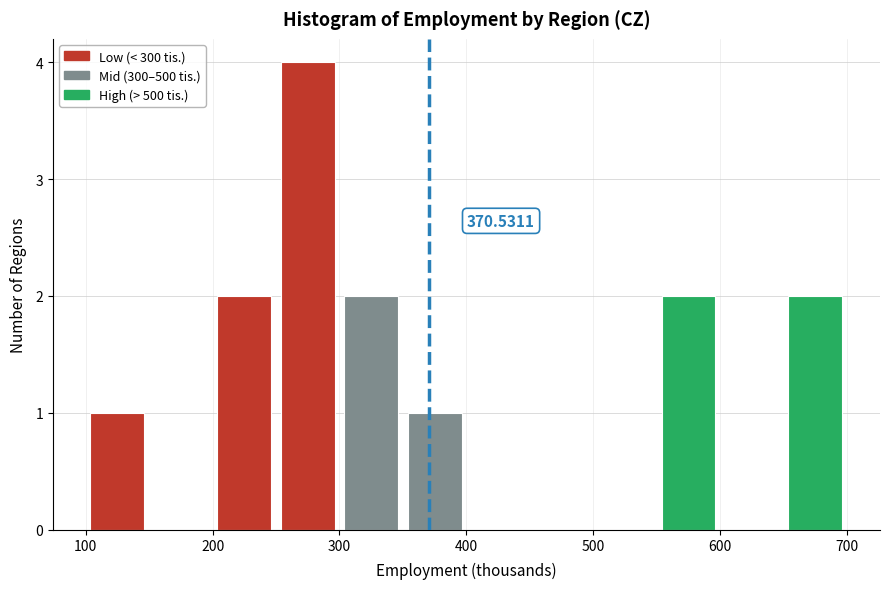

Over which range of the x-axis is the bar tallest?

250 to 300